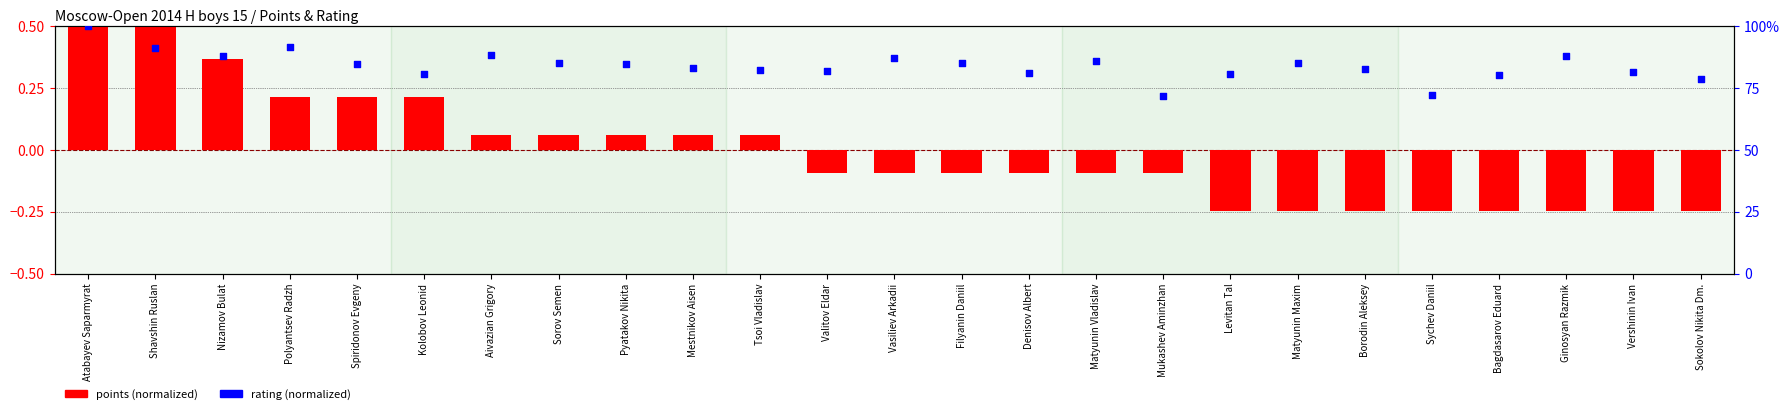

At how many categories does at least one series exceed 0?

25